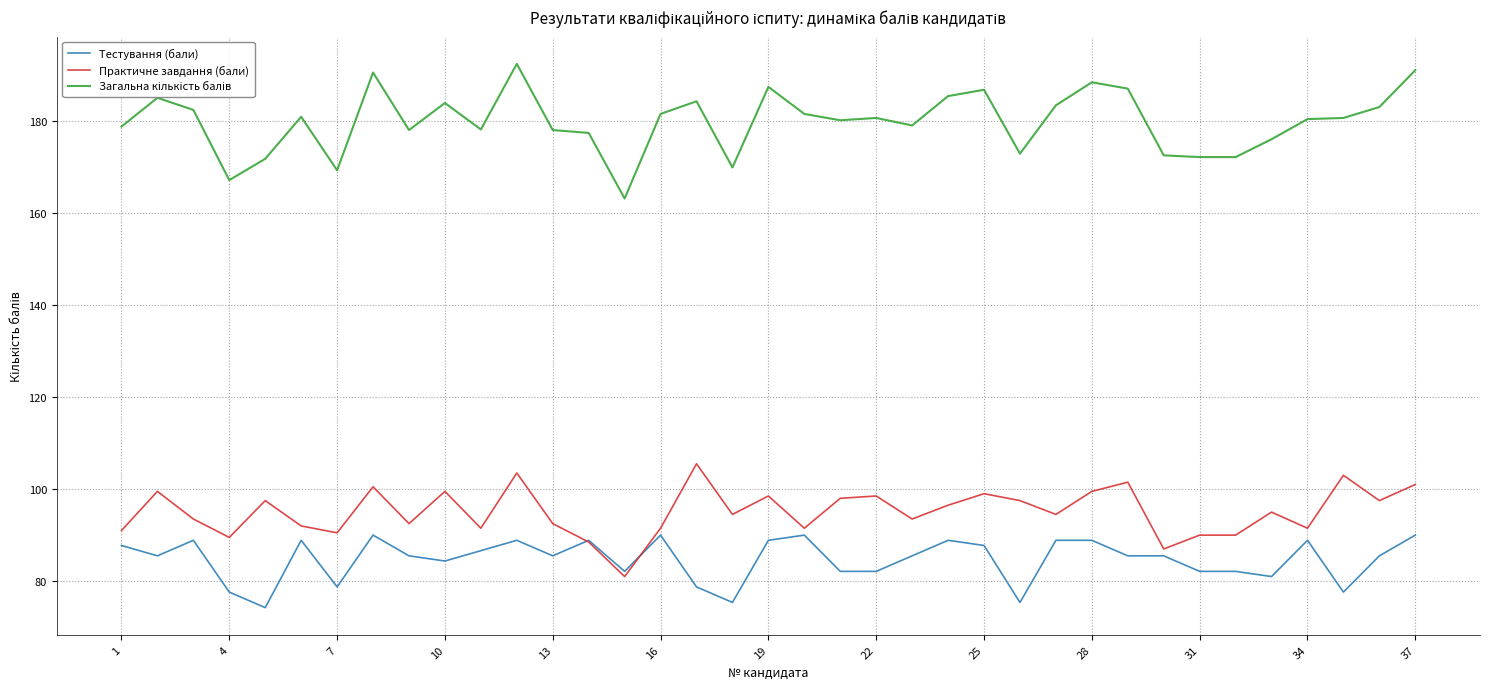

What is the greatest value displayed?

192.4